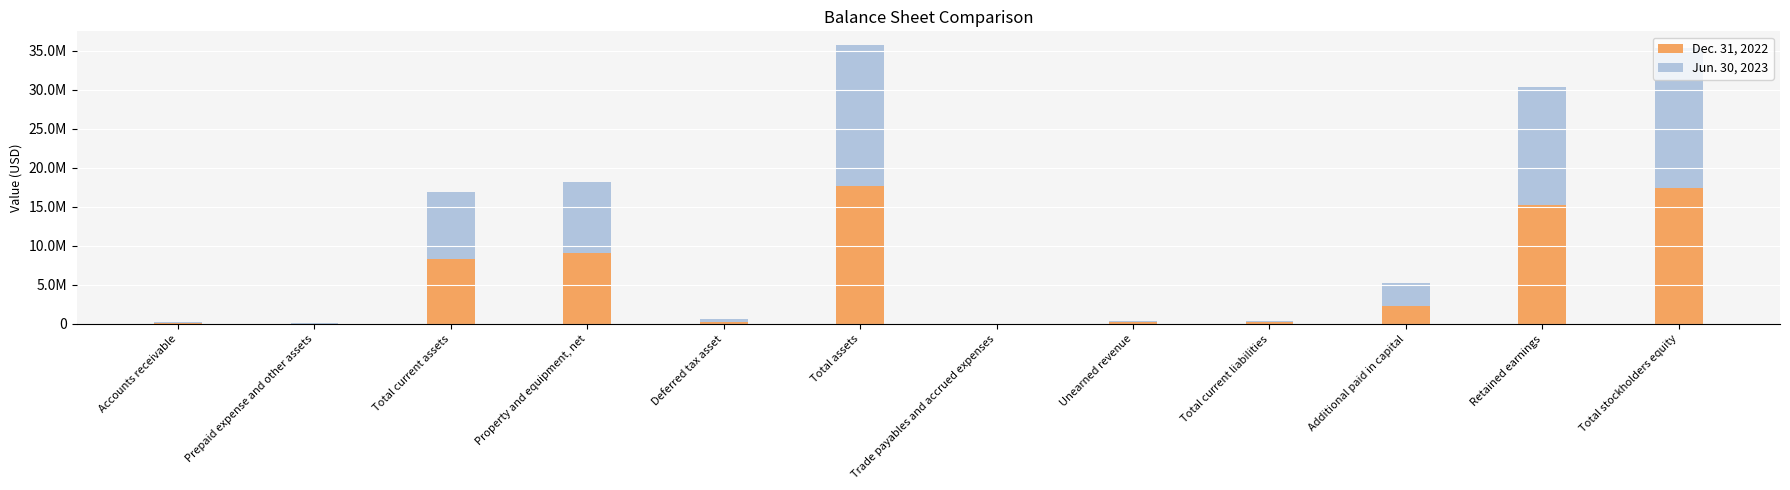

What are all the series names shown in the legend?

Dec. 31, 2022, Jun. 30, 2023